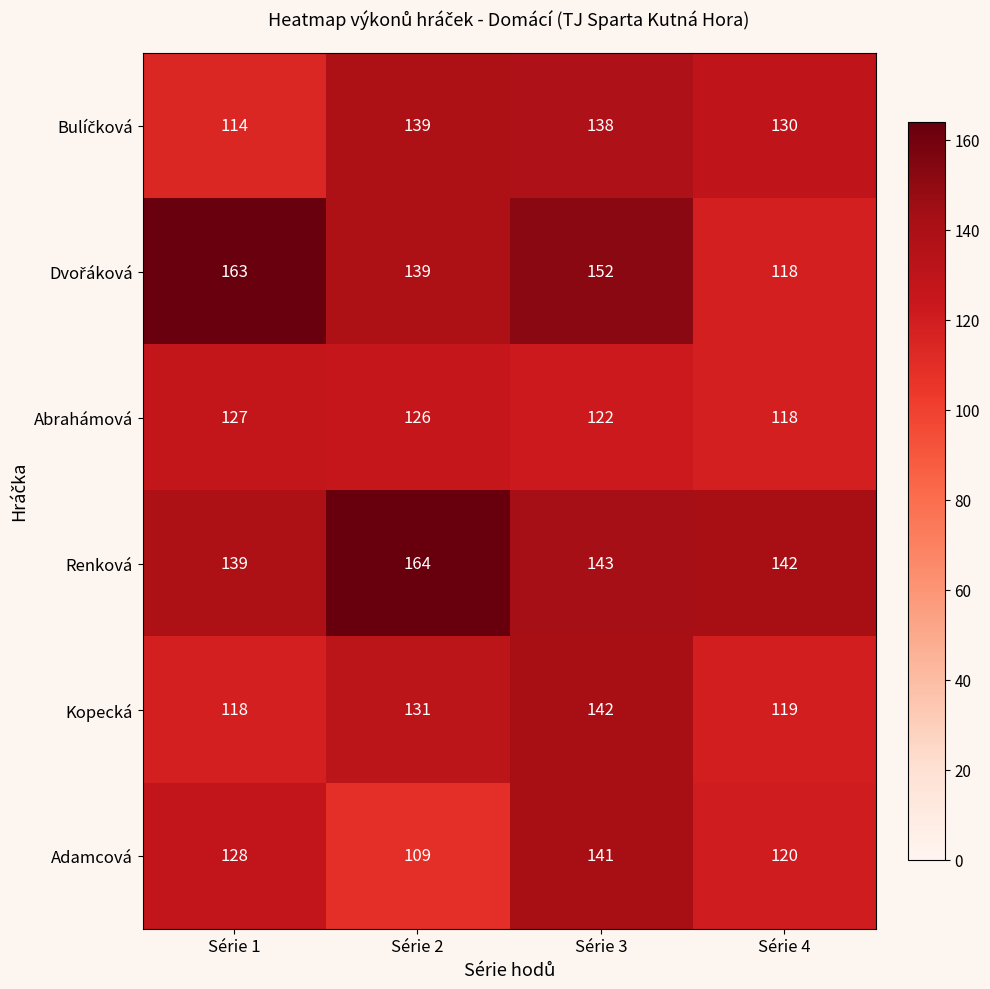

Read the Abrahámová value at Série 1.

127